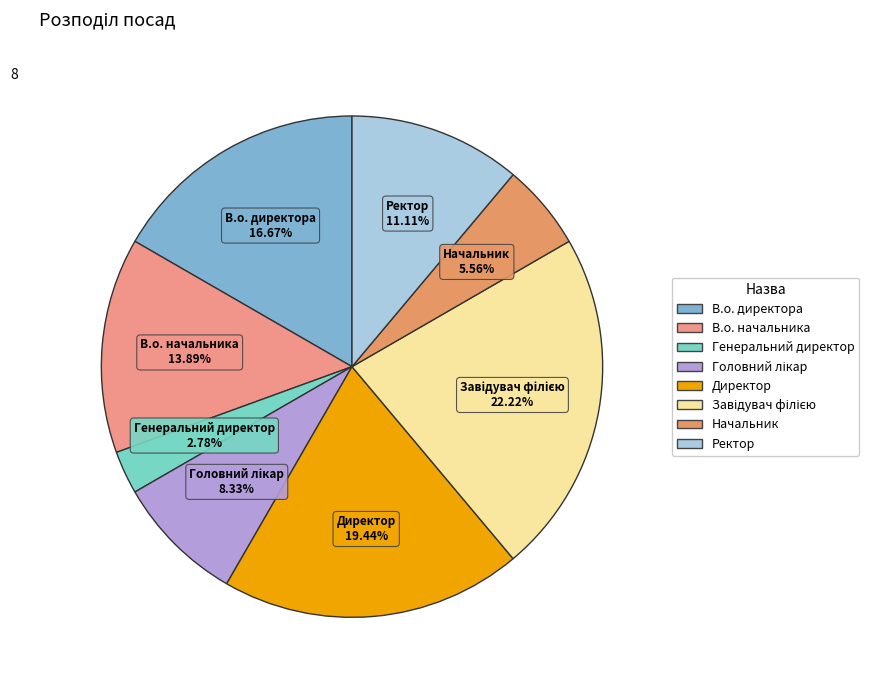

Do В.о. начальника and В.о. директора together represent more than half of the pie?

No